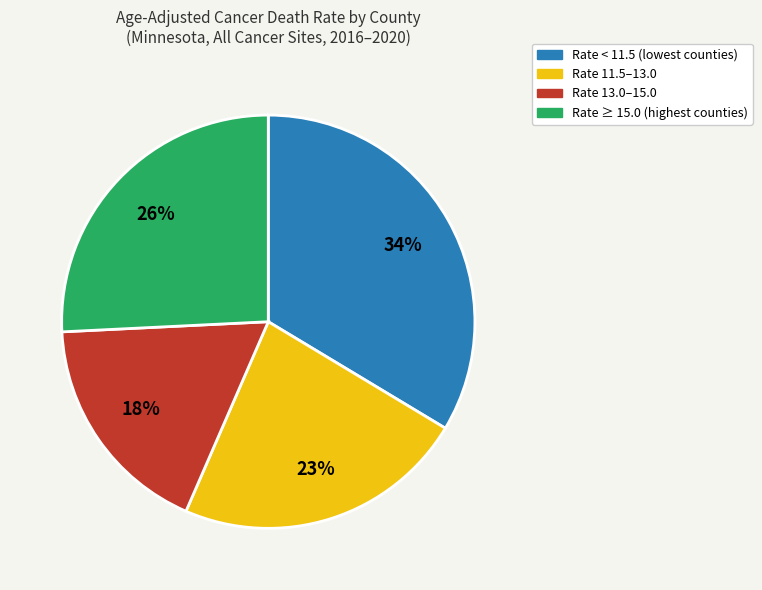

How many slices are in this pie chart?

4